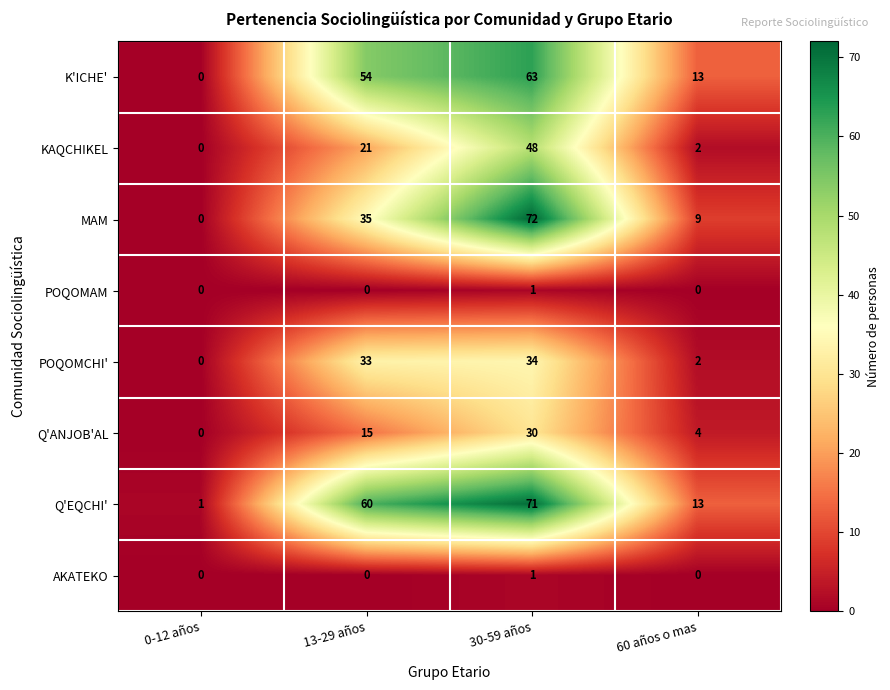

What is the difference between the maximum and second lowest values in the MAM series?

63